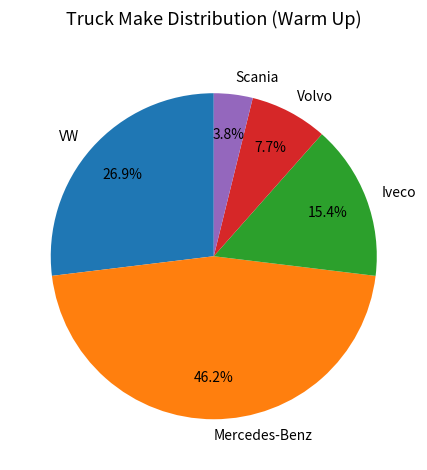

Does any single category account for the majority?

No